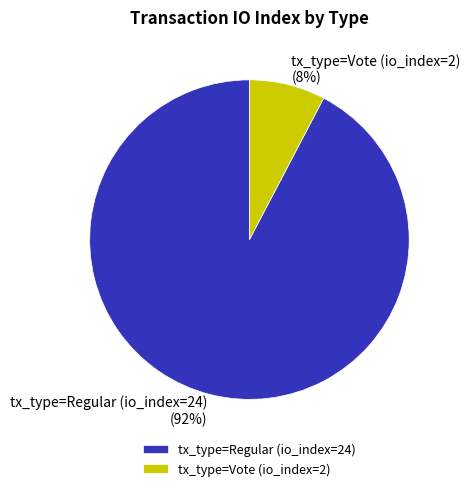

Is tx_type=Vote (io_index=2) the majority of the pie?

No